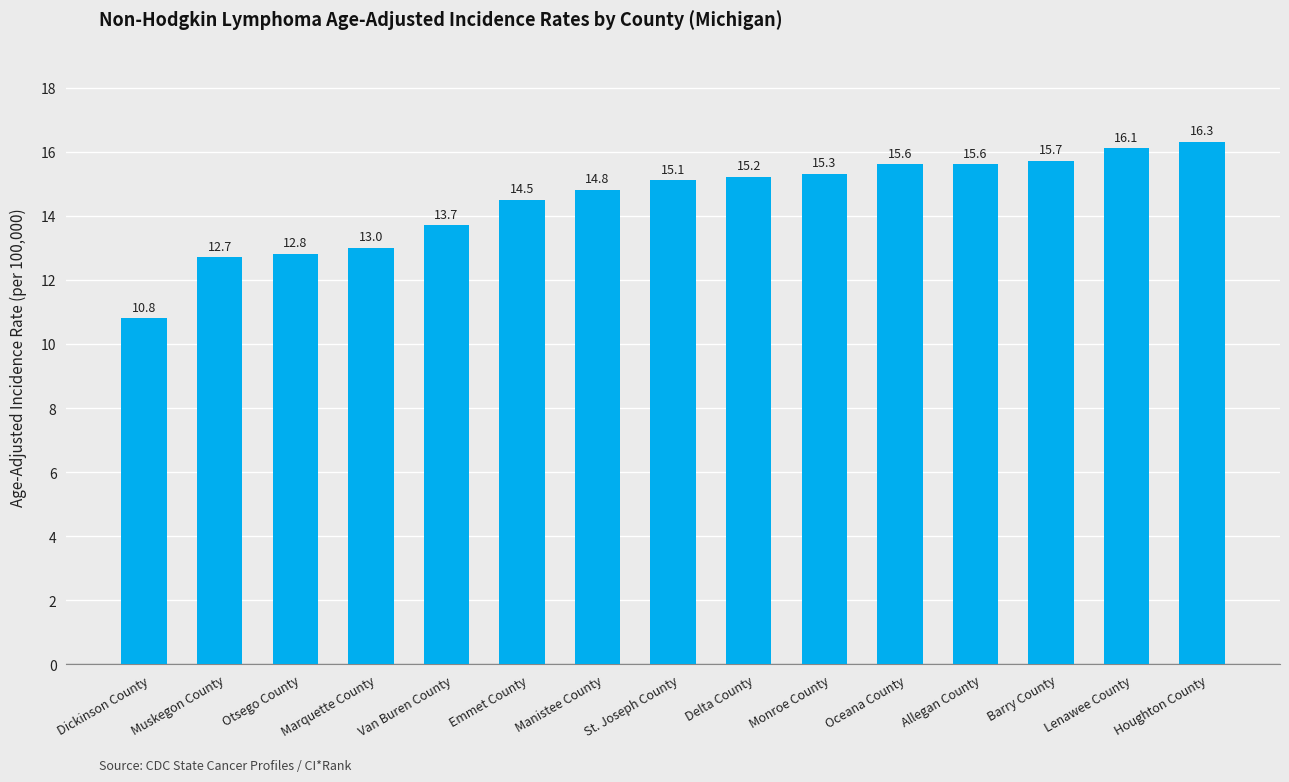

What is the difference between the maximum and minimum values?

5.5